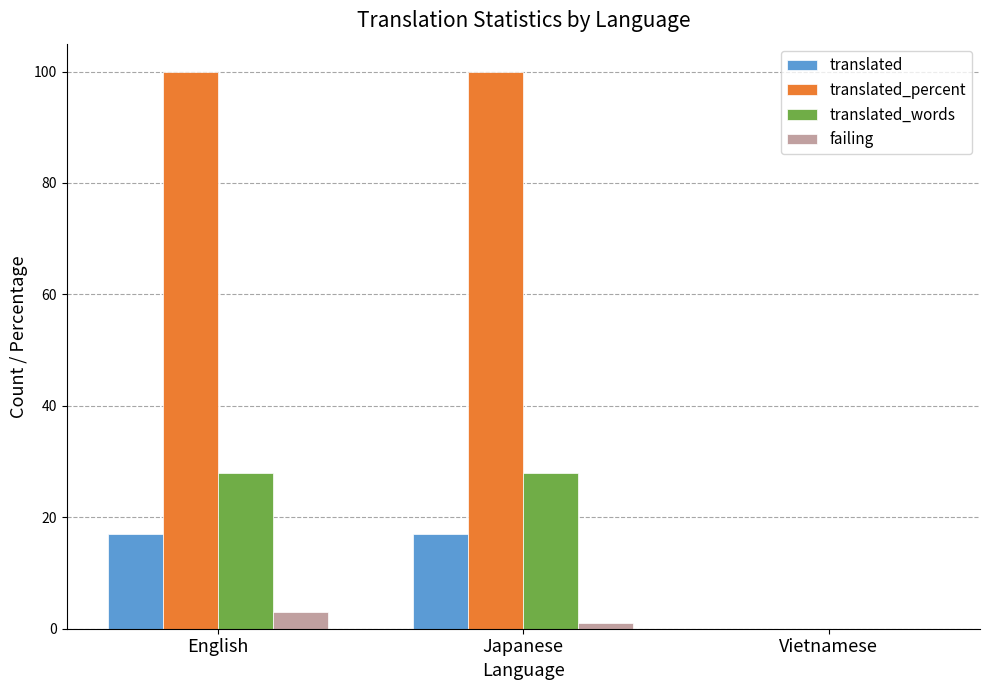

Reading left to right, extract all data points from this chart.

translated: English=17	Japanese=17	Vietnamese=0
translated_percent: English=100	Japanese=100	Vietnamese=0
translated_words: English=28	Japanese=28	Vietnamese=0
failing: English=3	Japanese=1	Vietnamese=0